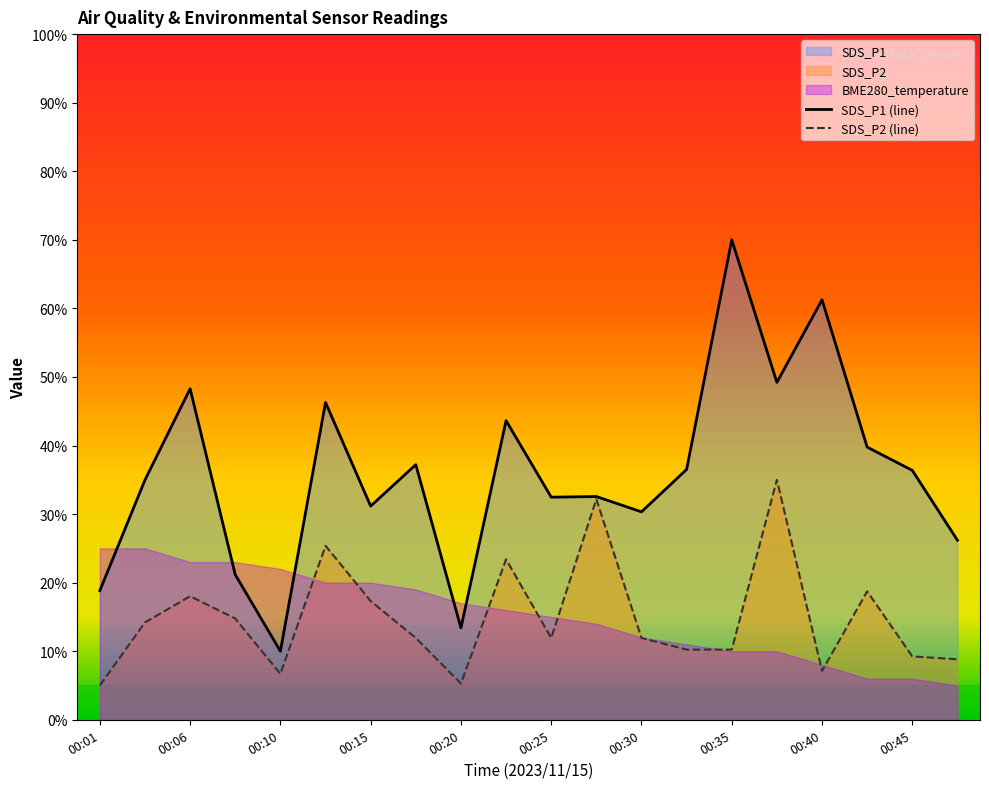

True or false: SDS_P2 and SDS_P1 intersect in this chart.

False